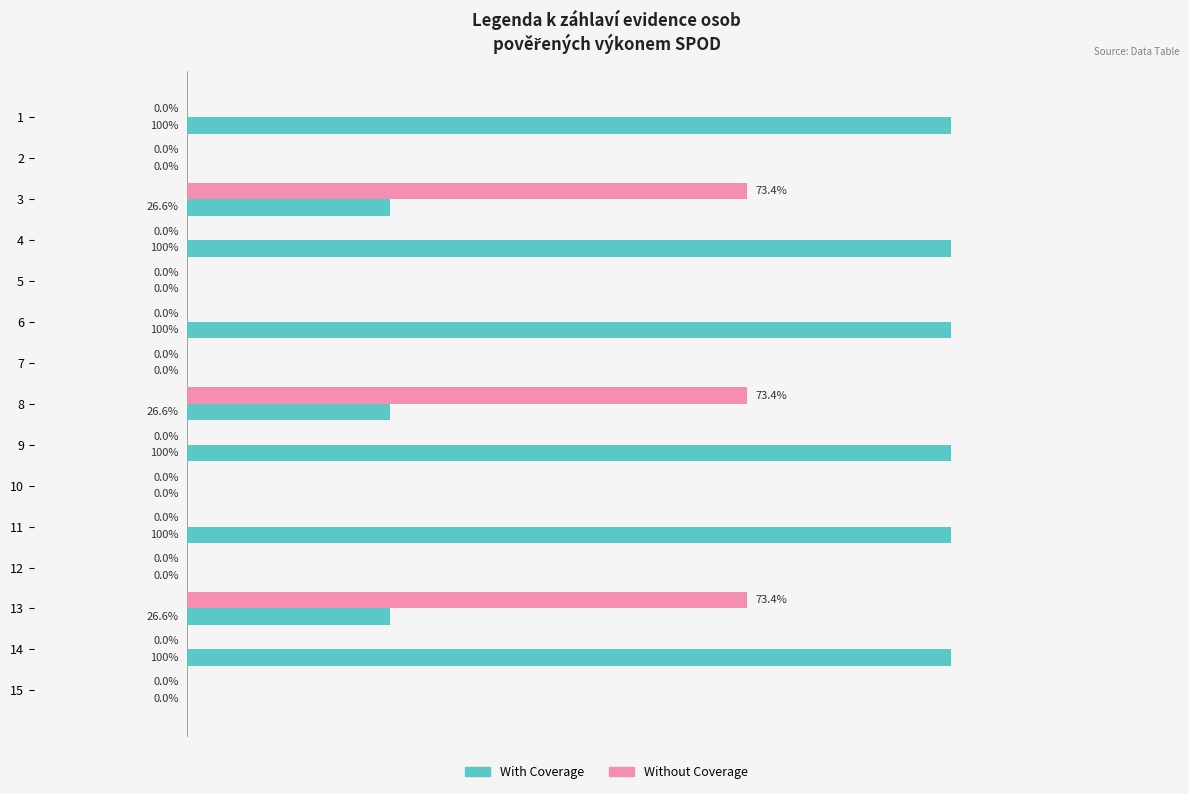

Between 10 and 14, which series saw the biggest shift?

With Coverage